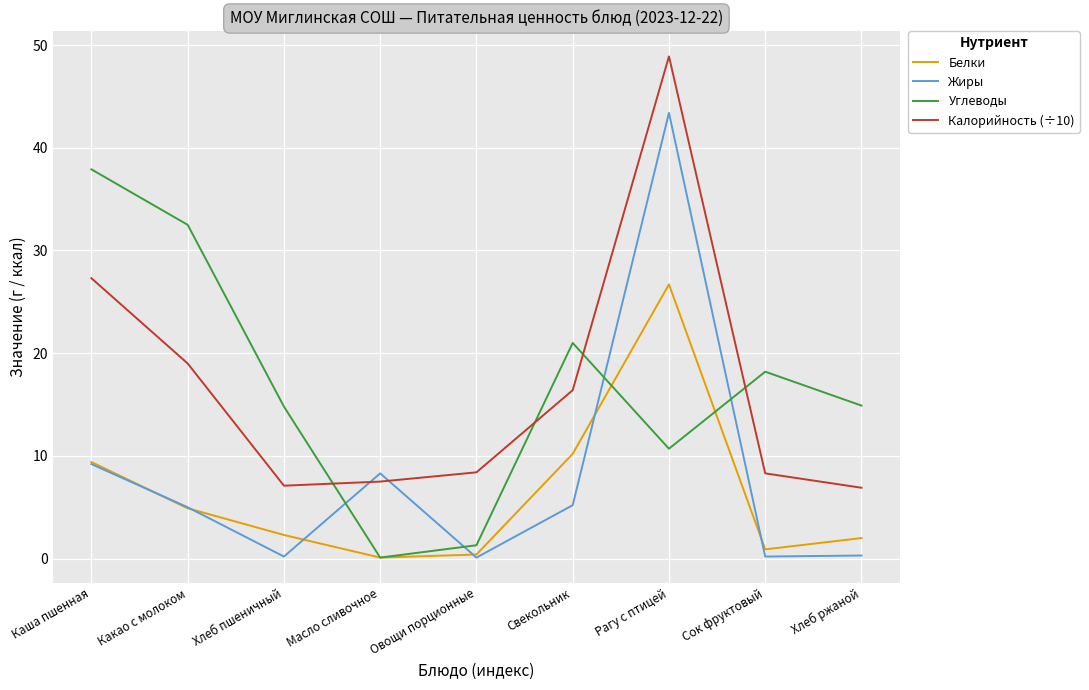

At how many categories does at least one series exceed 17?

5